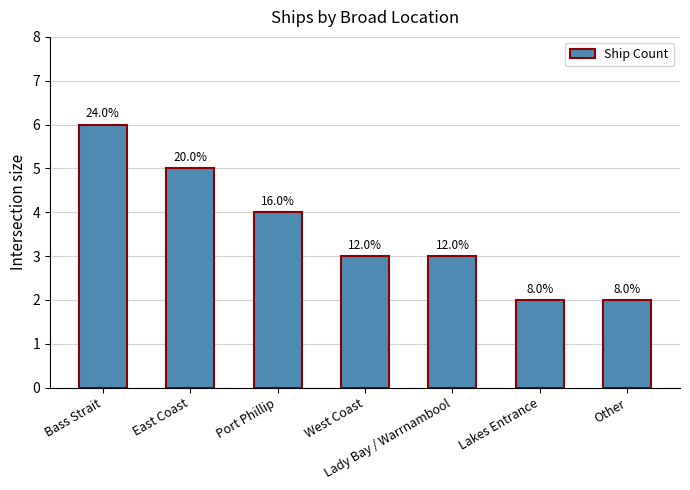

What is the difference between the maximum and minimum values?

4